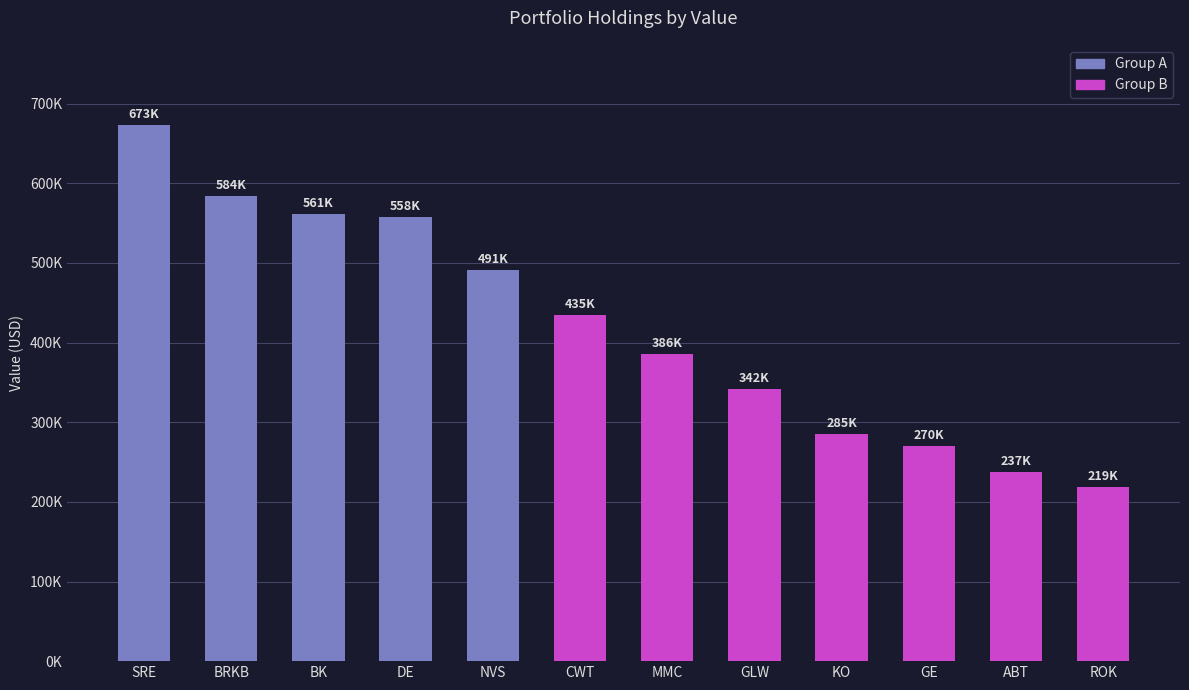

Does the chart contain stacked bars?

No